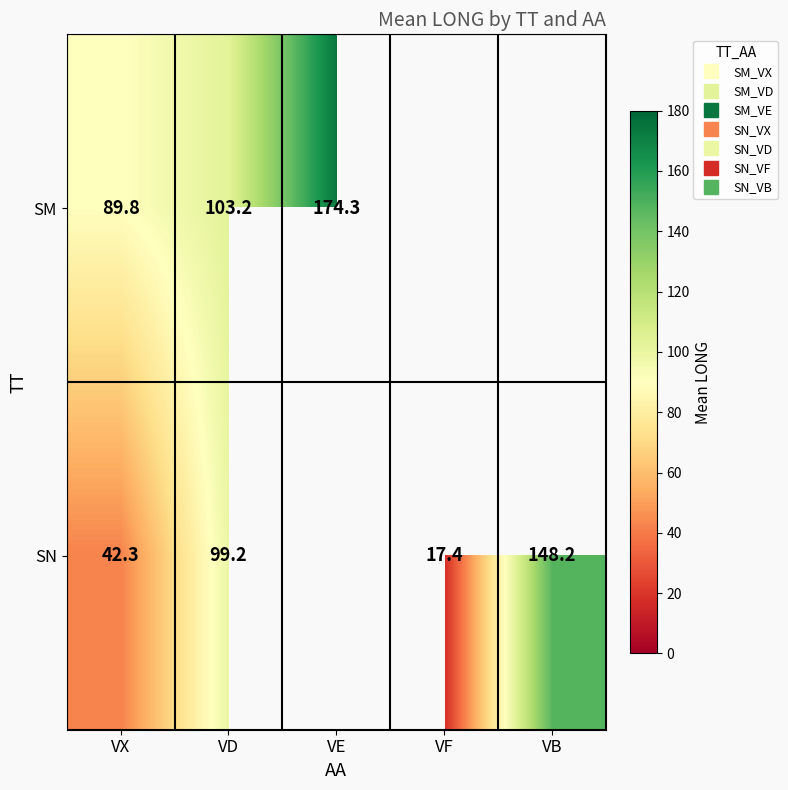

How many categories are shown in the chart?

5